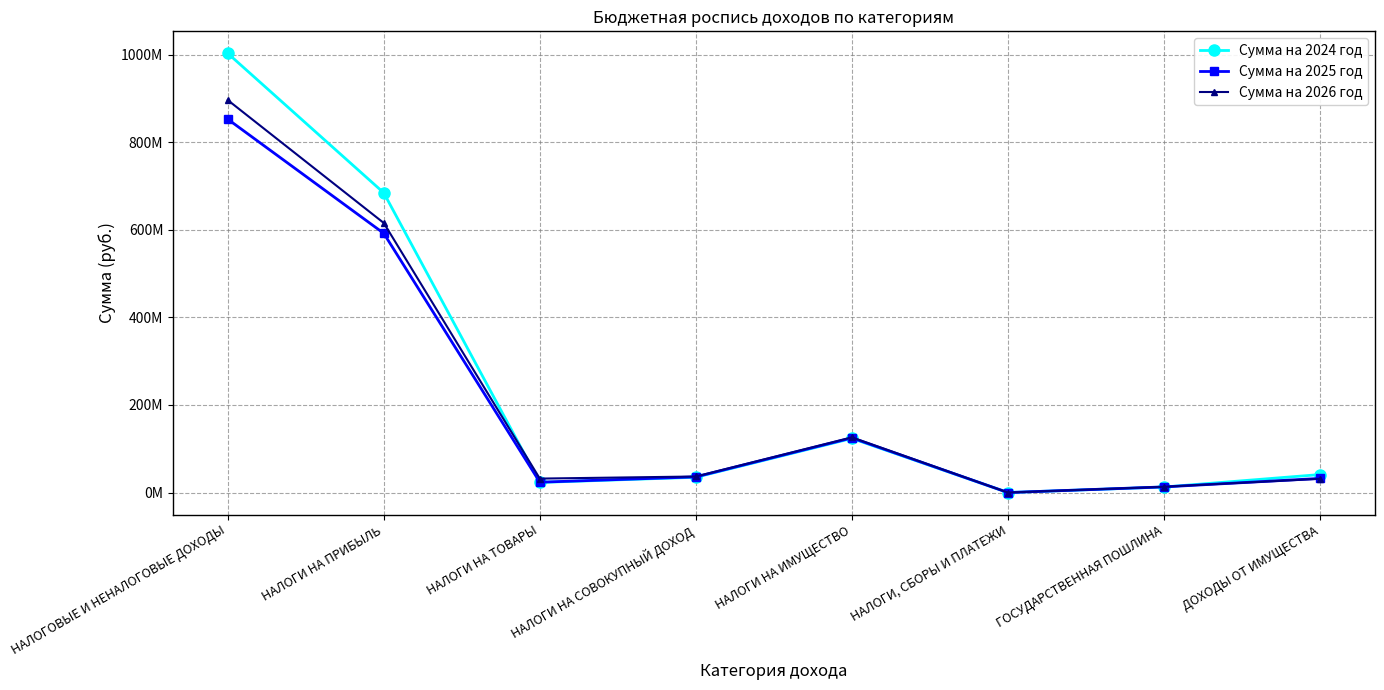

Reading left to right, extract all data points from this chart.

Сумма на 2024 год: НАЛОГОВЫЕ И НЕНАЛОГОВЫЕ ДОХОДЫ=1003275612	НАЛОГИ НА ПРИБЫЛЬ=684597800	НАЛОГИ НА ТОВАРЫ=23120000	НАЛОГИ НА СОВОКУПНЫЙ ДОХОД=34963000	НАЛОГИ НА ИМУЩЕСТВО=123650000	НАЛОГИ, СБОРЫ И ПЛАТЕЖИ=40000	ГОСУДАРСТВЕННАЯ ПОШЛИНА=12686000	ДОХОДЫ ОТ ИМУЩЕСТВА=41146000
Сумма на 2025 год: НАЛОГОВЫЕ И НЕНАЛОГОВЫЕ ДОХОДЫ=852906000	НАЛОГИ НА ПРИБЫЛЬ=592088000	НАЛОГИ НА ТОВАРЫ=23665000	НАЛОГИ НА СОВОКУПНЫЙ ДОХОД=35800000	НАЛОГИ НА ИМУЩЕСТВО=124885000	НАЛОГИ, СБОРЫ И ПЛАТЕЖИ=0	ГОСУДАРСТВЕННАЯ ПОШЛИНА=12940000	ДОХОДЫ ОТ ИМУЩЕСТВА=32319000
Сумма на 2026 год: НАЛОГОВЫЕ И НЕНАЛОГОВЫЕ ДОХОДЫ=896485000	НАЛОГИ НА ПРИБЫЛЬ=615772000	НАЛОГИ НА ТОВАРЫ=31915000	НАЛОГИ НА СОВОКУПНЫЙ ДОХОД=36705000	НАЛОГИ НА ИМУЩЕСТВО=126134000	НАЛОГИ, СБОРЫ И ПЛАТЕЖИ=0	ГОСУДАРСТВЕННАЯ ПОШЛИНА=13199000	ДОХОДЫ ОТ ИМУЩЕСТВА=31551000